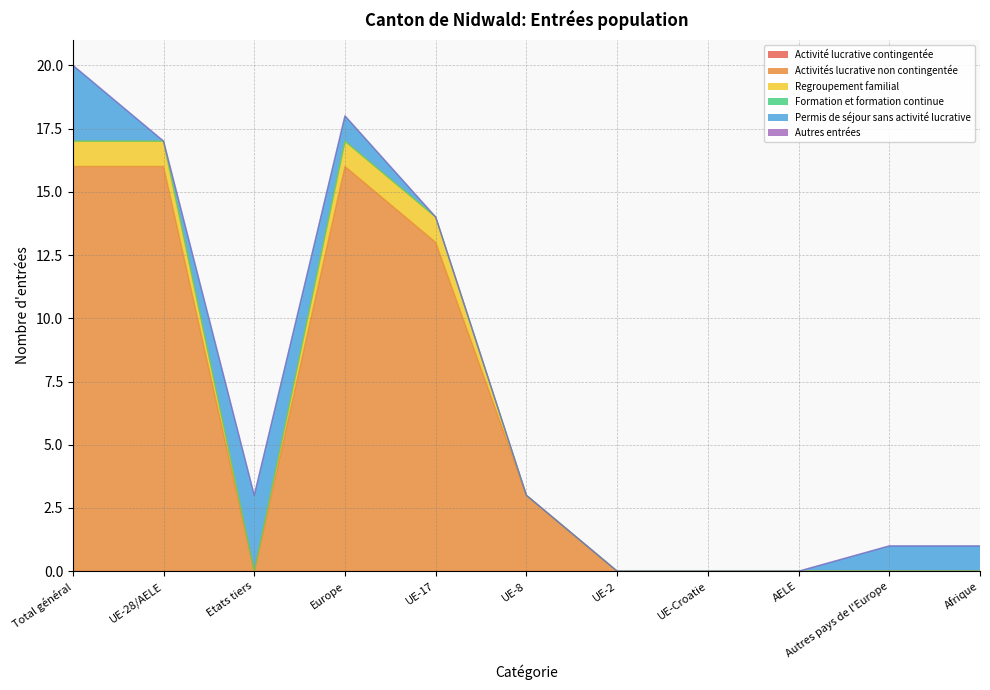

What position from the right is UE-17?

7